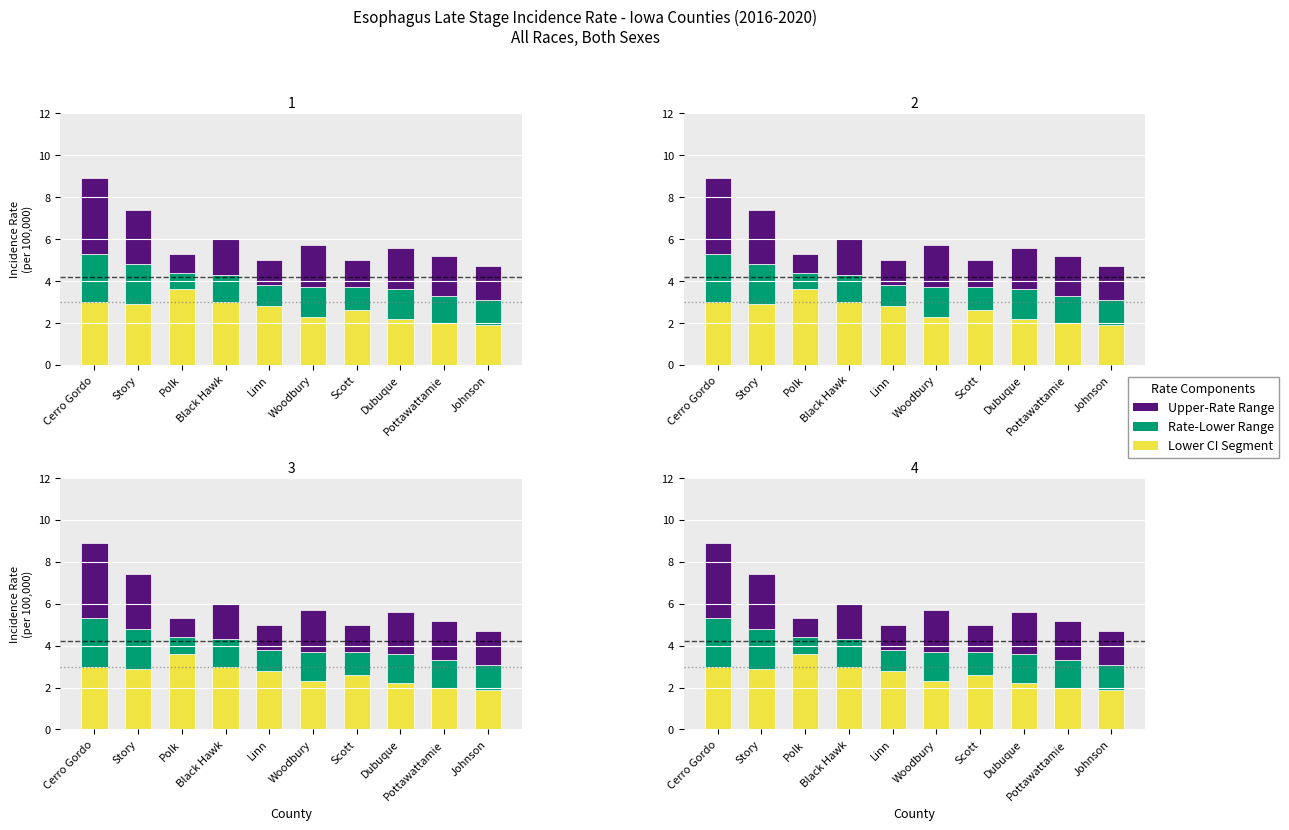

Which series has the largest range (max minus min)?

Upper-Rate Range